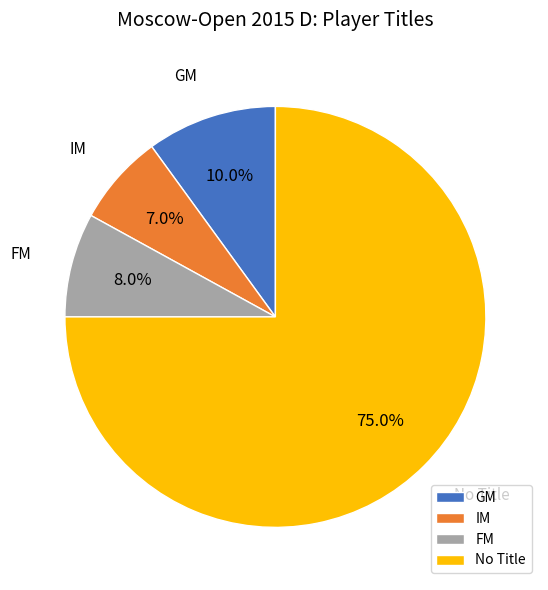

Is there a majority slice in this chart?

Yes